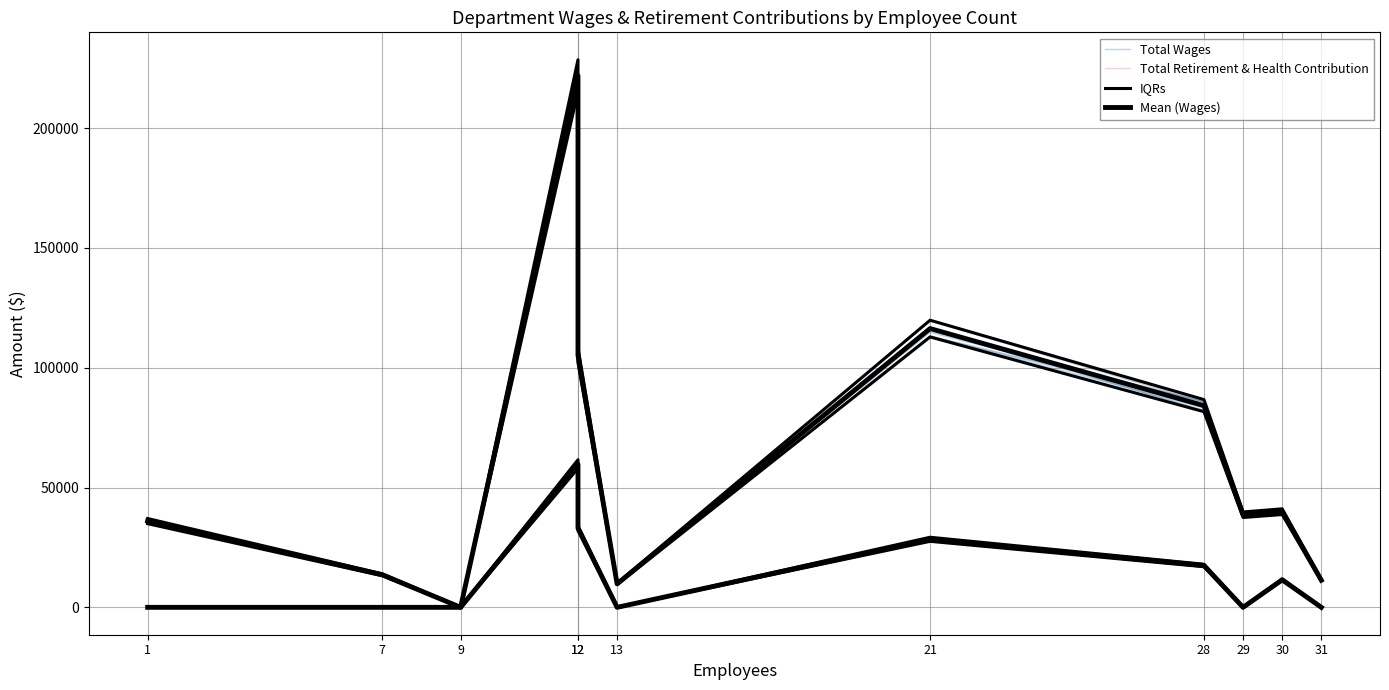

Is the value of Total Retirement & Health Contribution at 7 greater than the value of IQRs at 9?

No